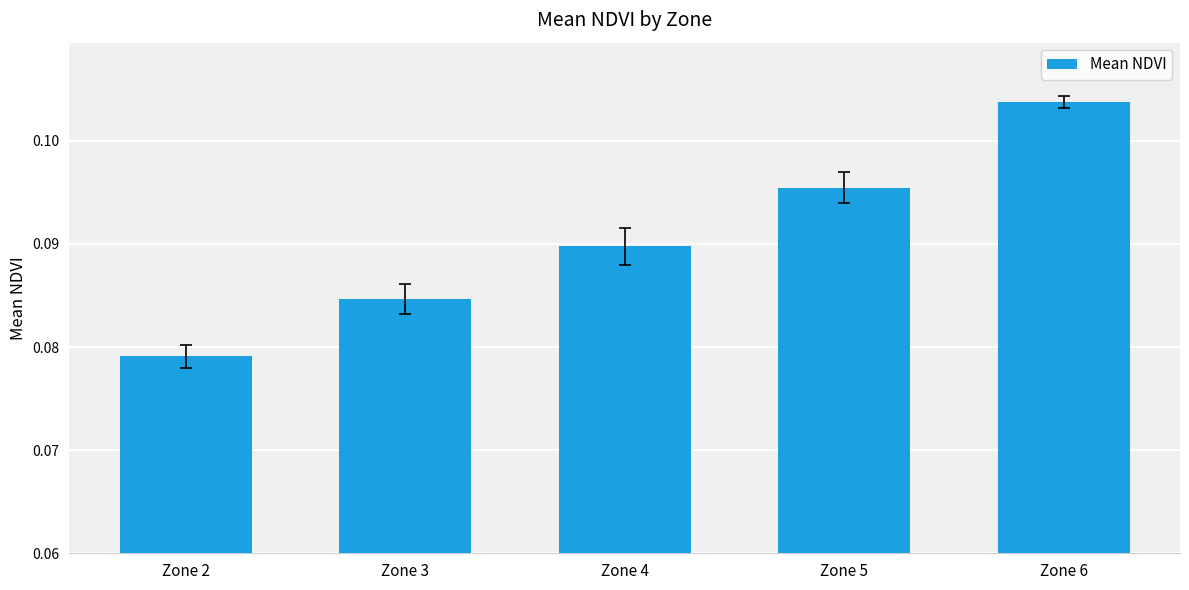

At which category does the chart reach its peak across all series?

Zone 6